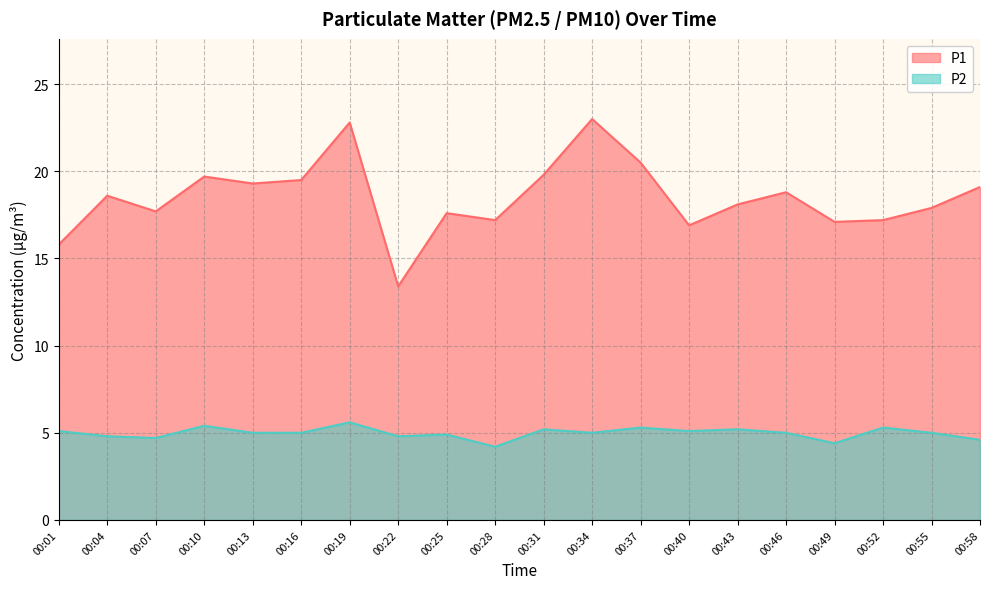

Which category has the highest value in the P1 series?

00:34